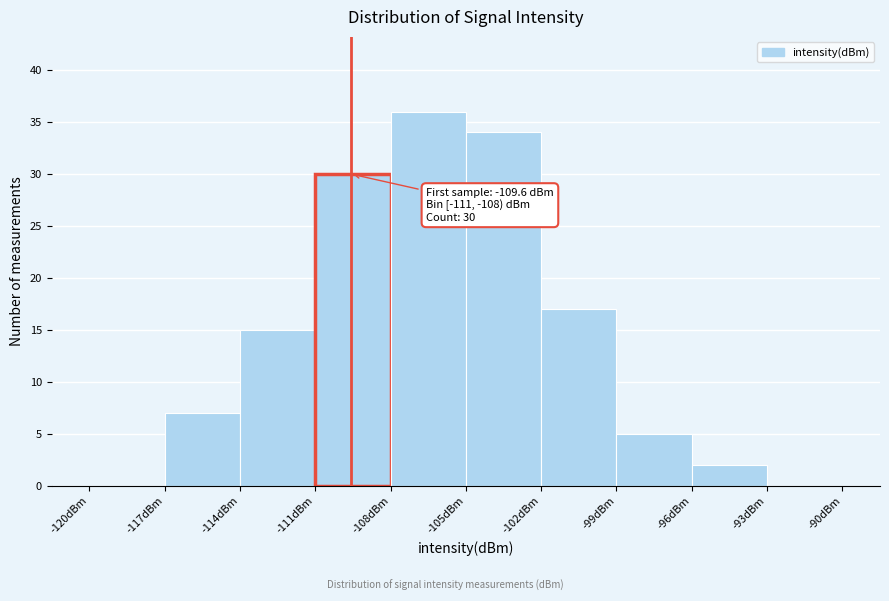

Which range on the x-axis has the tallest bar?

-108 to -105